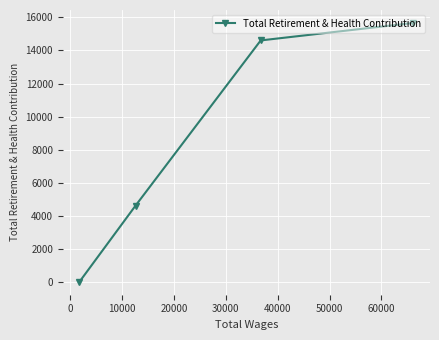

What is the maximum value shown in the chart?

15665